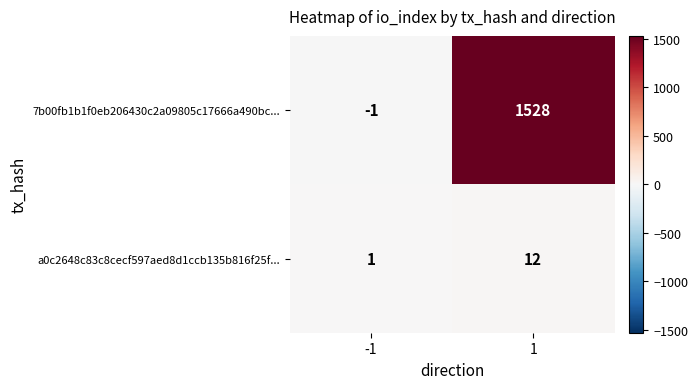

What is the difference between the maximum and minimum values in the a0c2648c83c8cecf597aed8d1ccb135b816f25f... series?

11